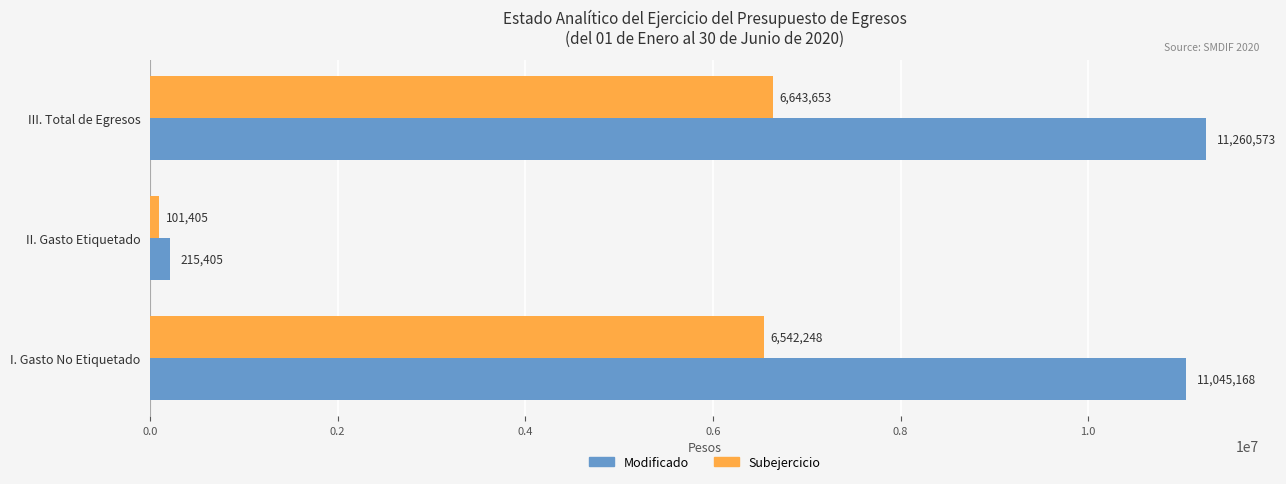

What is the smallest value displayed?

101405.0